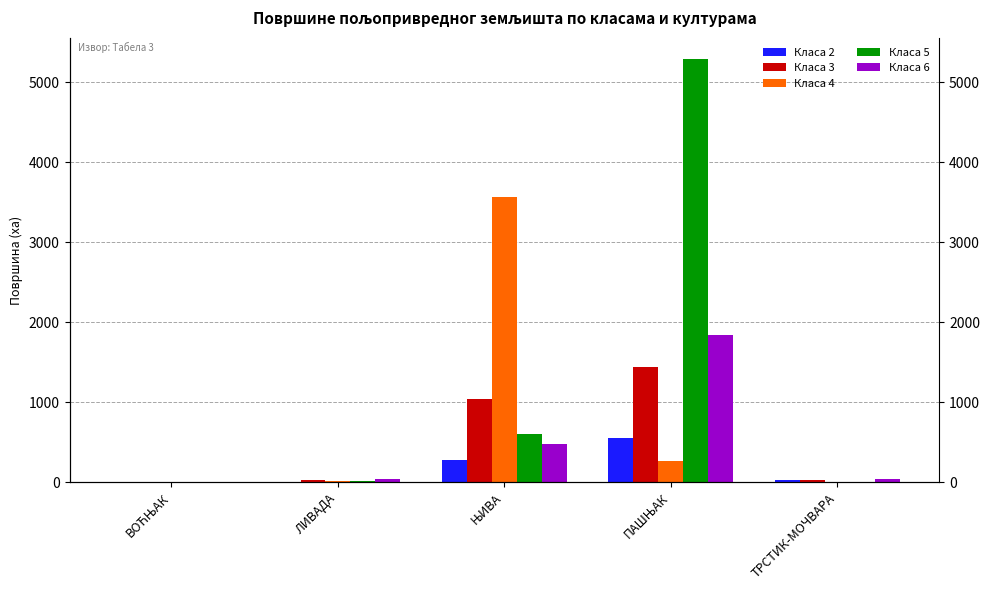

Reading right to left, transcribe all the data shown in this chart.

Класа 2: 27.6	553.8	272.3	0.5	3.5
Класа 3: 25.7	1444.1	1035.0	34.0	5.0
Класа 4: 4.1	265.8	3570.5	17.1	0.6
Класа 5: 5.5	5295.5	605.1	21.5	0.2
Класа 6: 45.7	1841.3	475.7	38.9	0.0